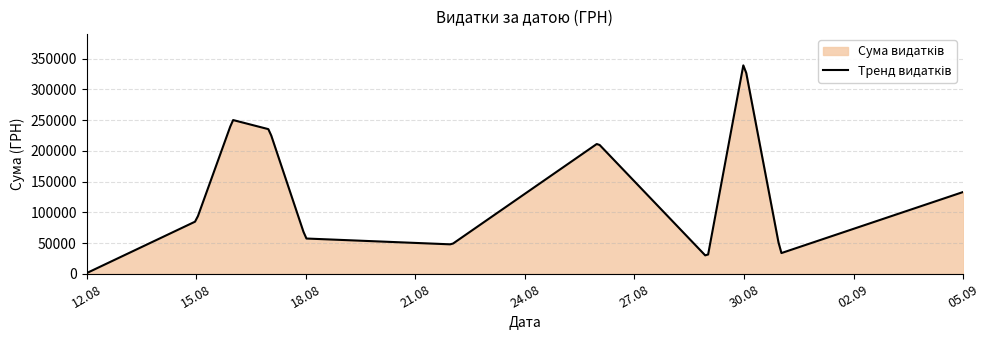

What is the sum of all values?

32058465.7